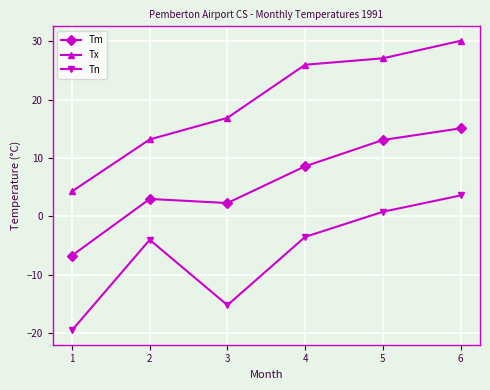

How many values in Tm are above zero?

5